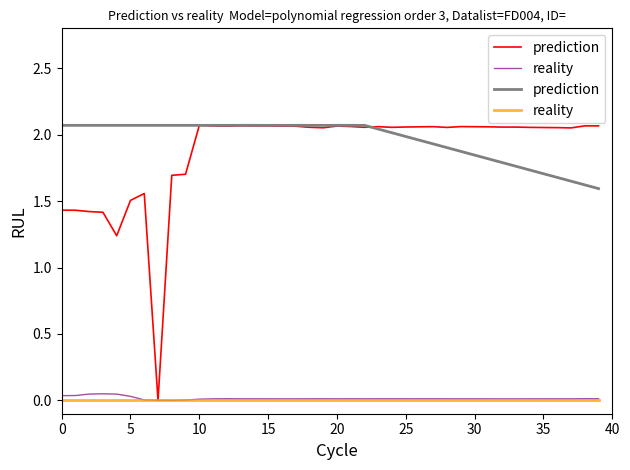

What is the value of the prediction point at the 11th from the left?

2.1